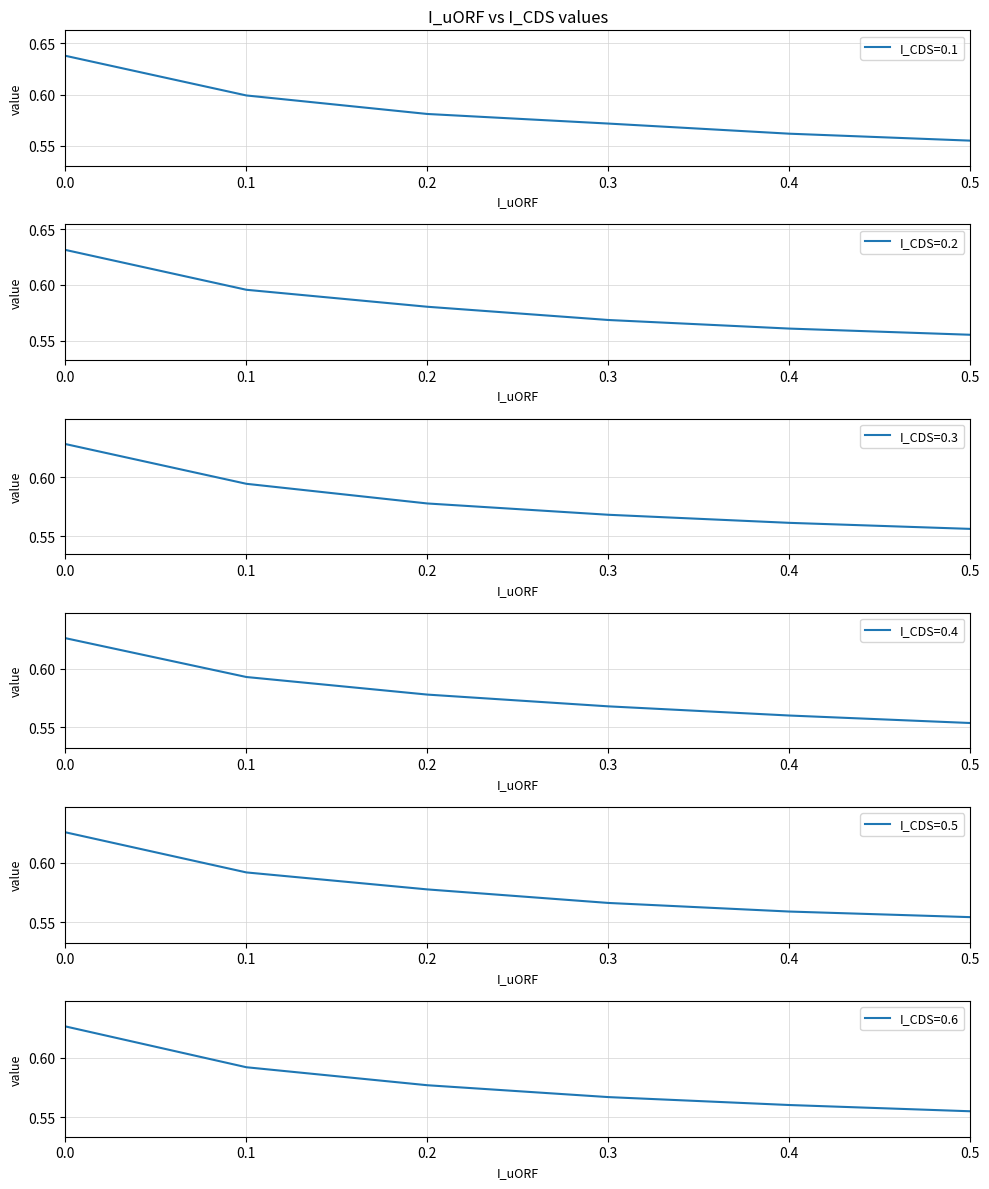

Rank the series by their maximum value, from highest to lowest.

I_CDS=0.1, I_CDS=0.2, I_CDS=0.3, I_CDS=0.4, I_CDS=0.6, I_CDS=0.5